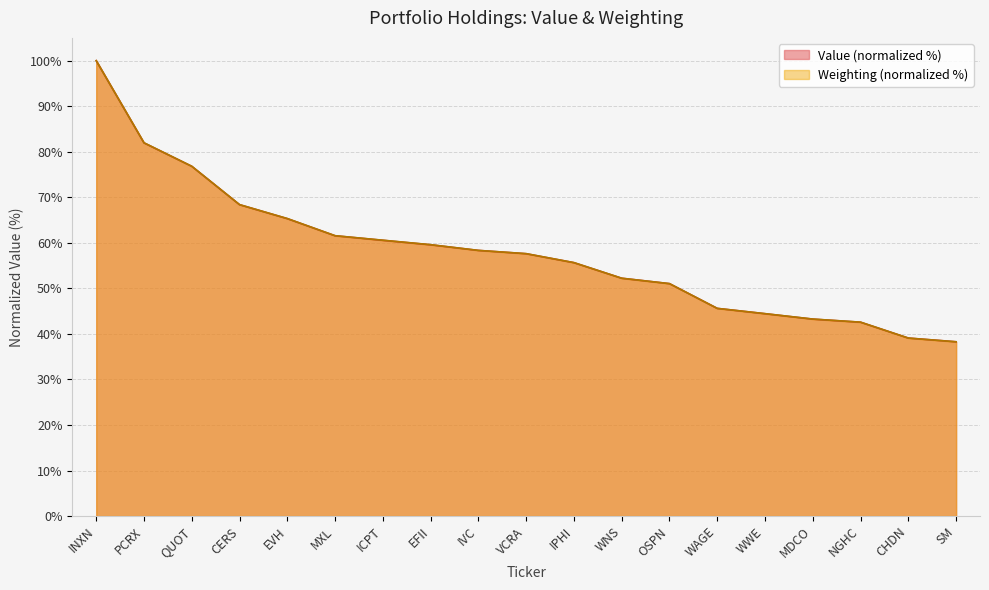

Where does the Weighting series first go above 57?

INXN